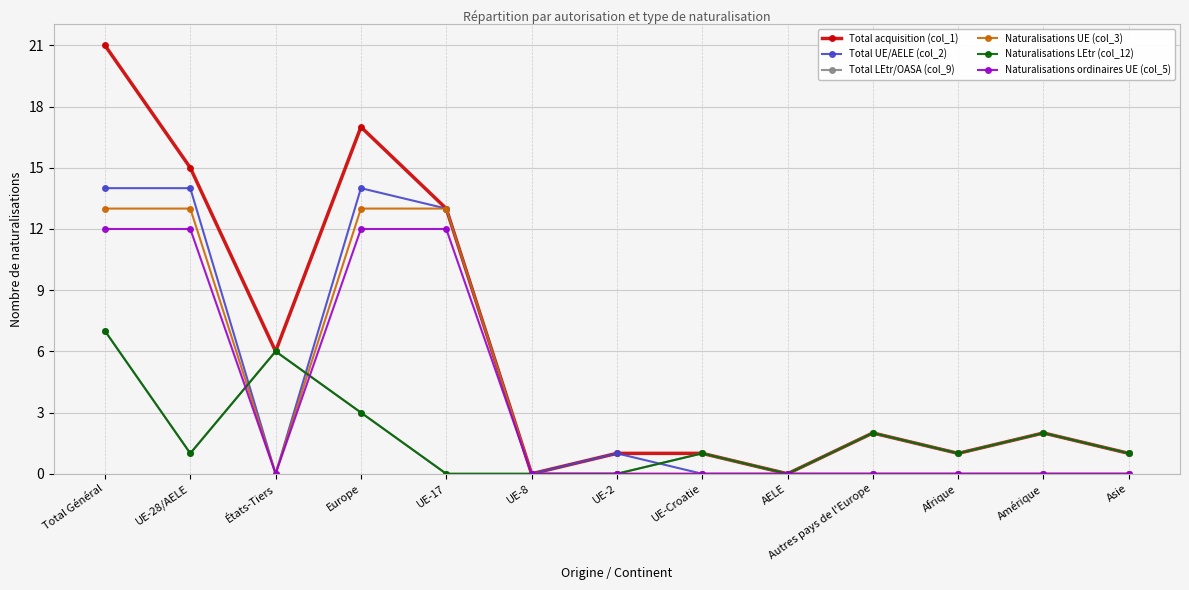

What is the average value of the Naturalisations UE (col_3) series?

4